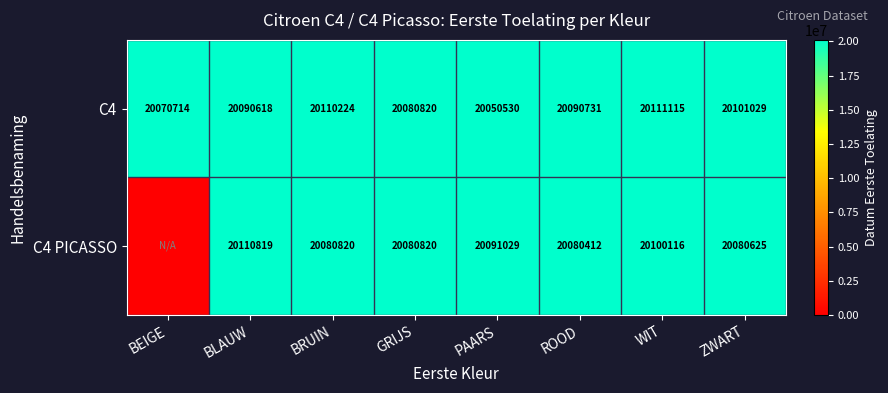

How many data points in C4 are less than 20090731?

4